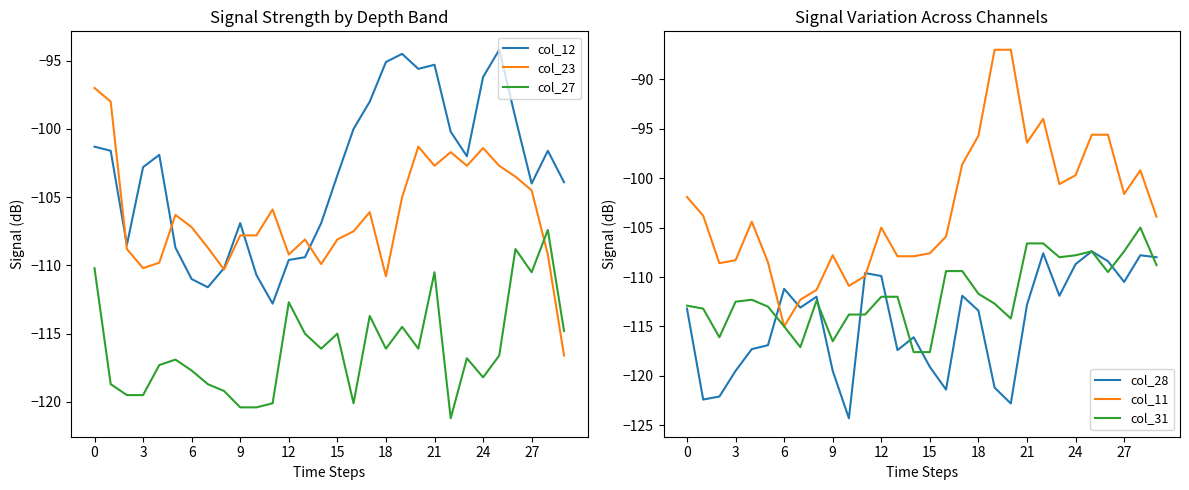

How many data points in col_28 are less than -113?

16